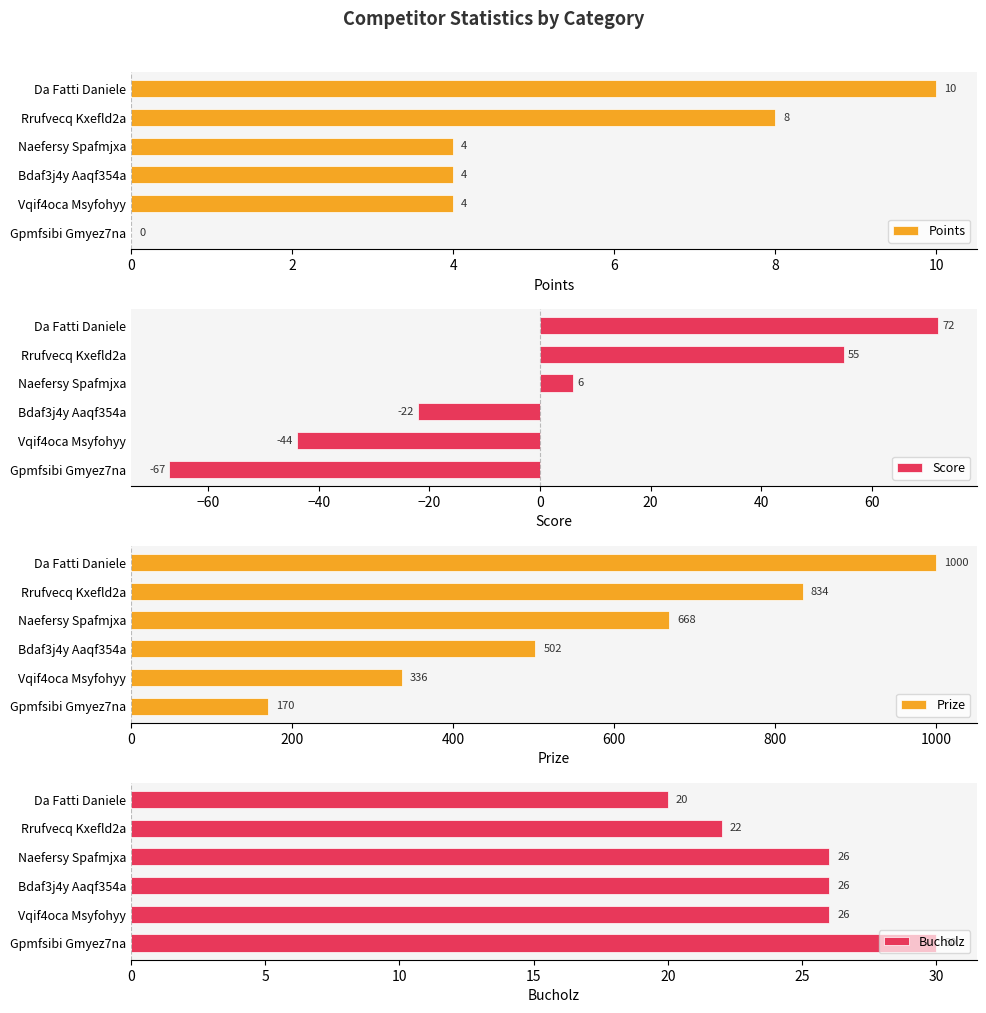

Rank the categories by Points value from lowest to highest.

10, 4, 6, 8, 2, 0